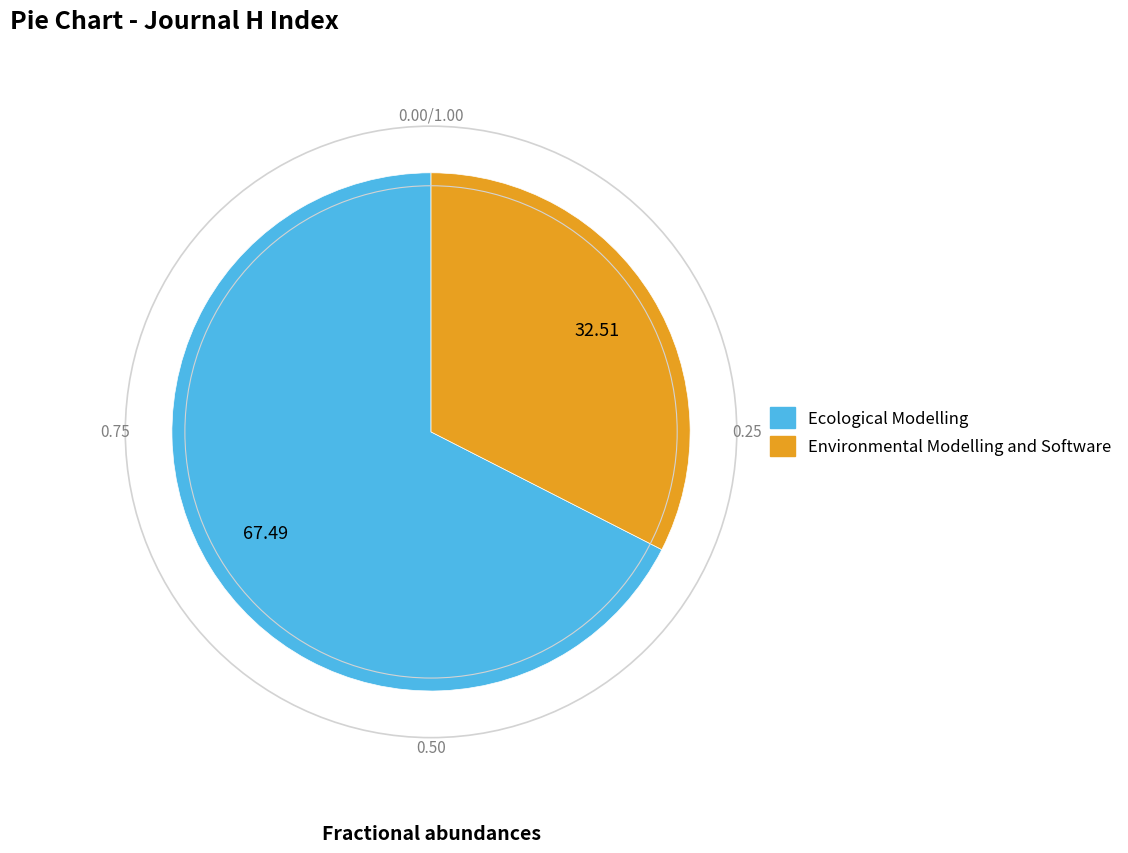

True or false: Environmental Modelling and Software accounts for 25% of the total.

False